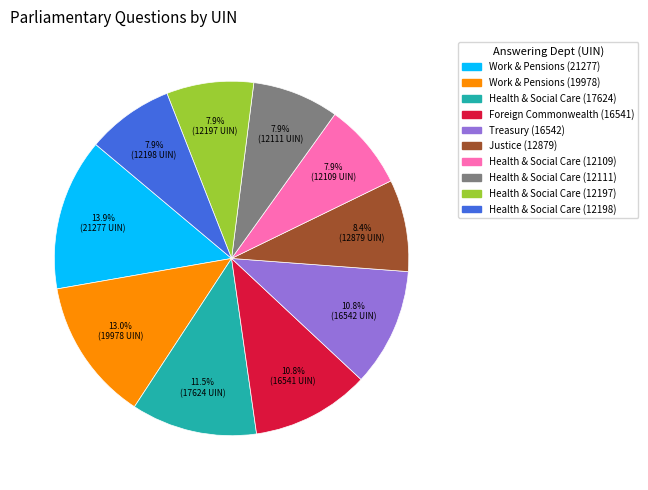

Is there a majority slice in this chart?

No